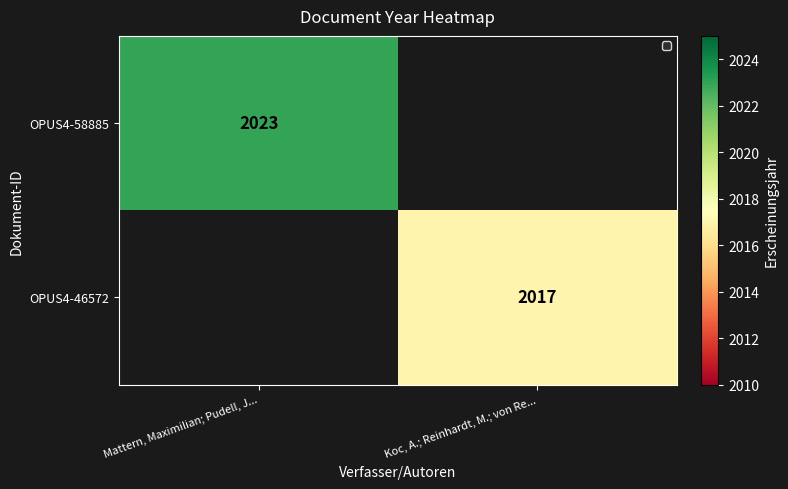

The value of OPUS4-46572 at Koc, A.; Reinhardt, M.; von Re... is 2017. True or false?

True